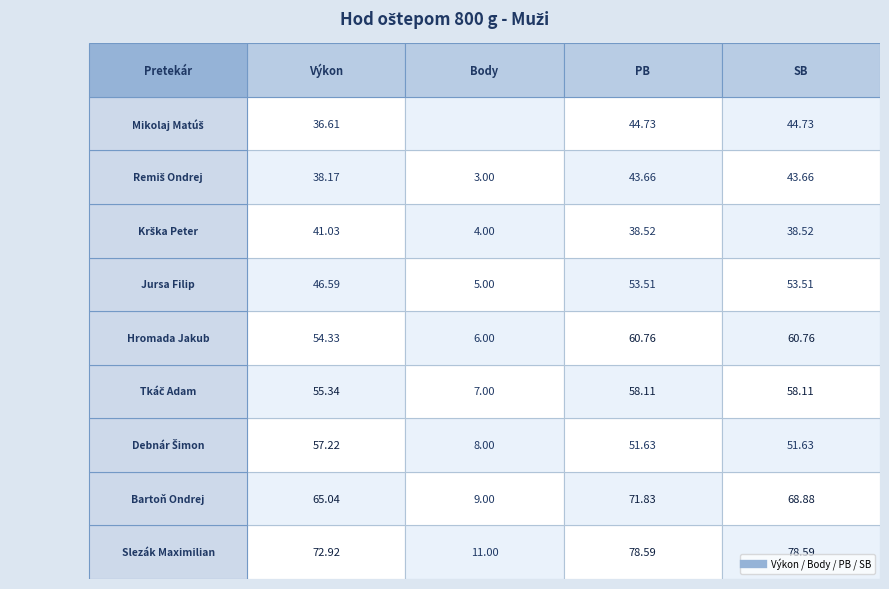

The Remiš Ondrej series shows 60.3 at 2. True or false?

False